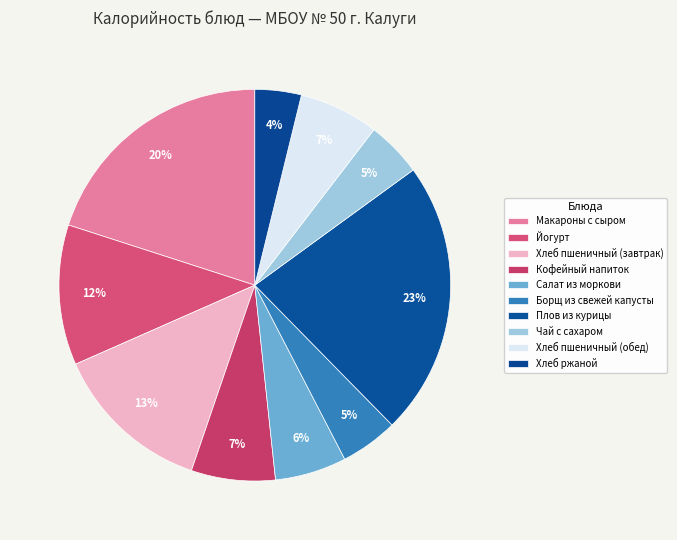

Is it true that Хлеб пшеничный (завтрак) is 8% of the pie?

False